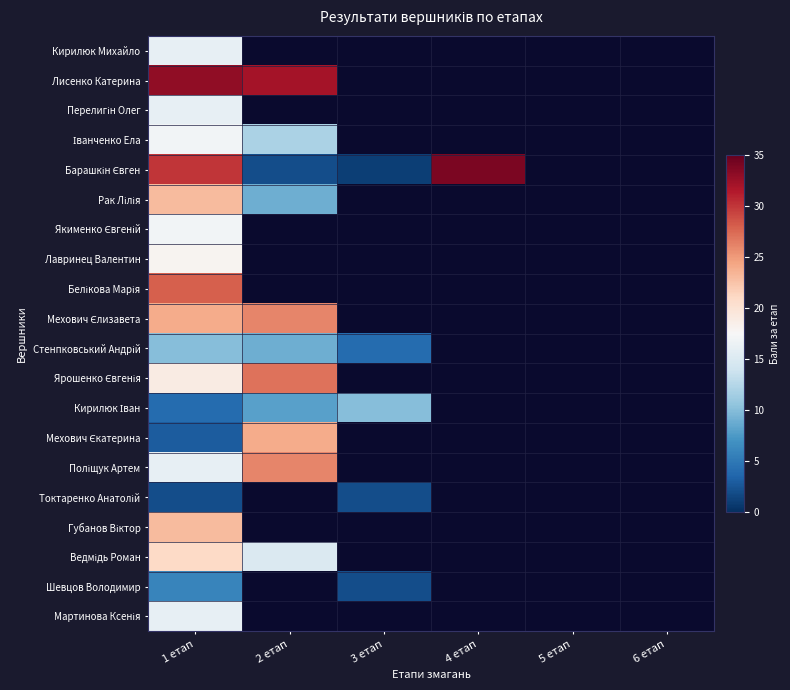

The value of Губанов Віктор at 1 етап is 5.6. True or false?

False